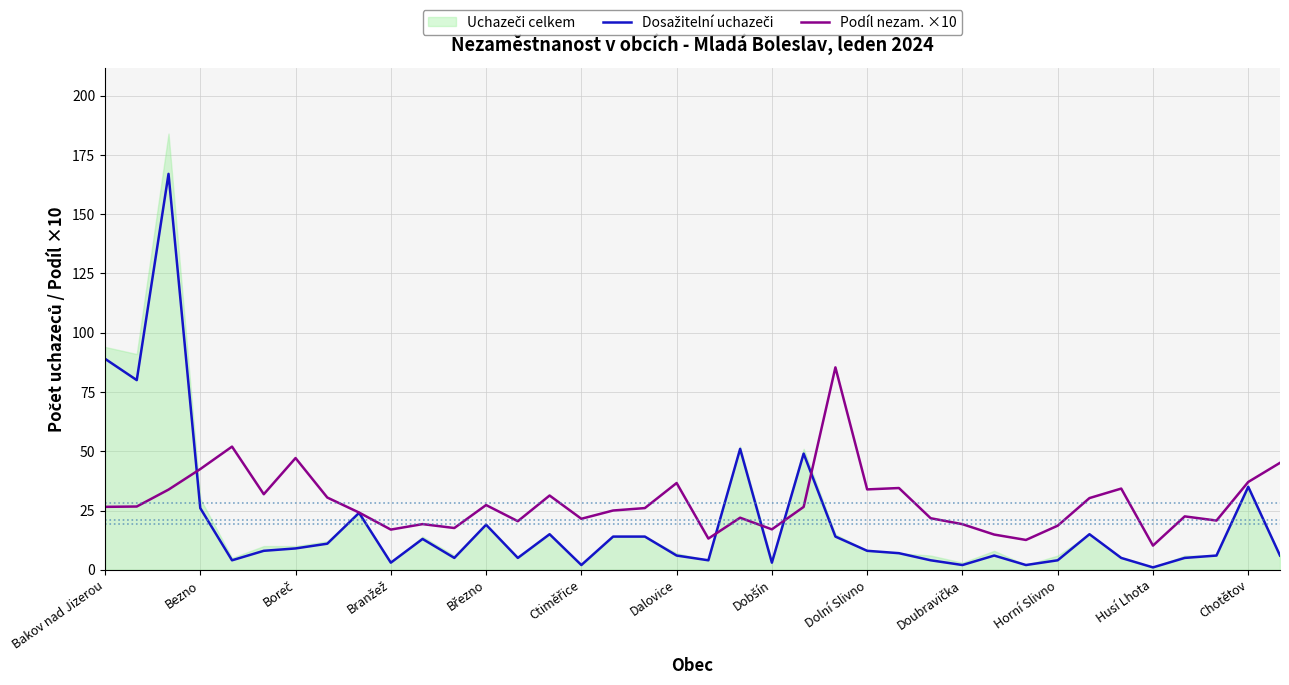

Is it true that Podíl nezam. ×10 equals 15.7 at Bakov nad Jizerou?

False